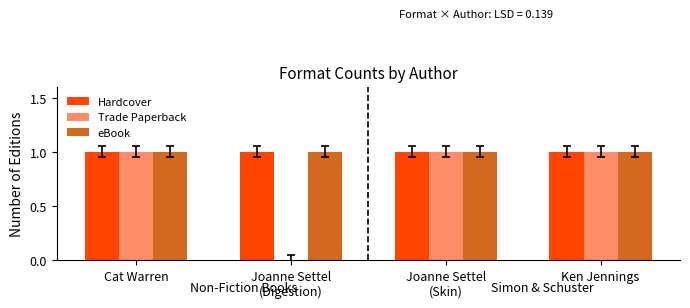

Is it true that eBook equals 1 at Joanne Settel
(Digestion)?

True